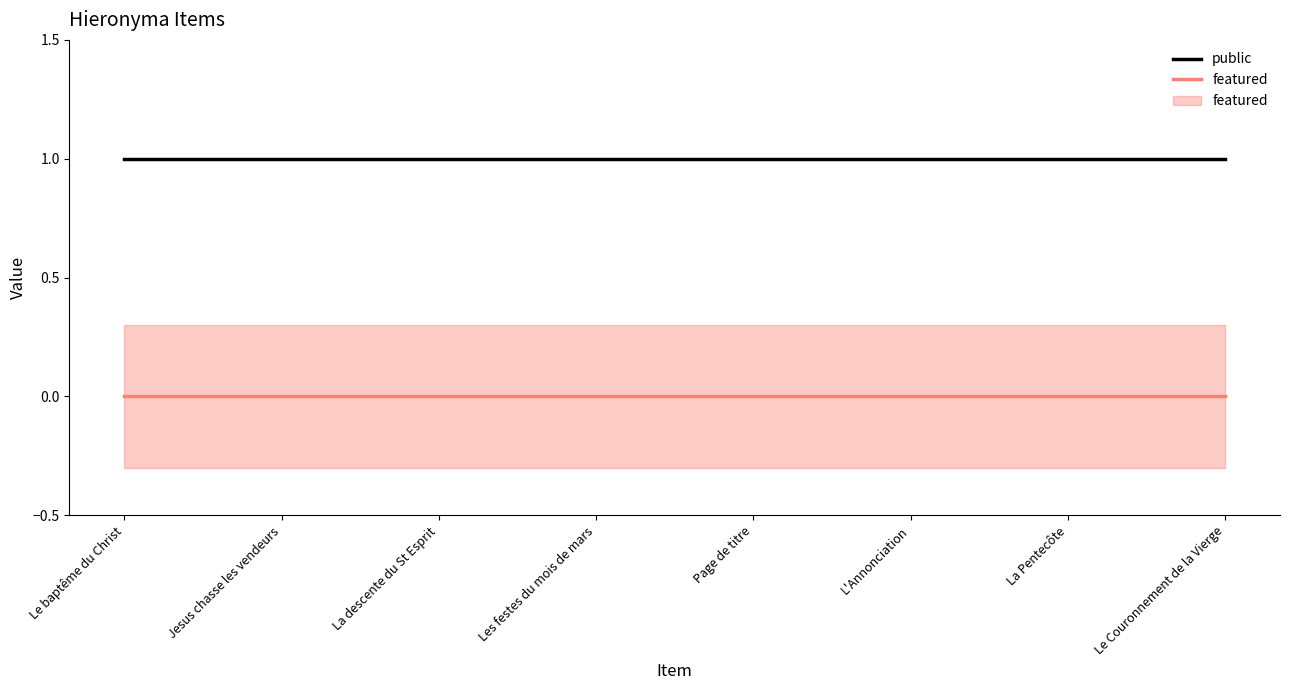

What is the sum of all public values?

8